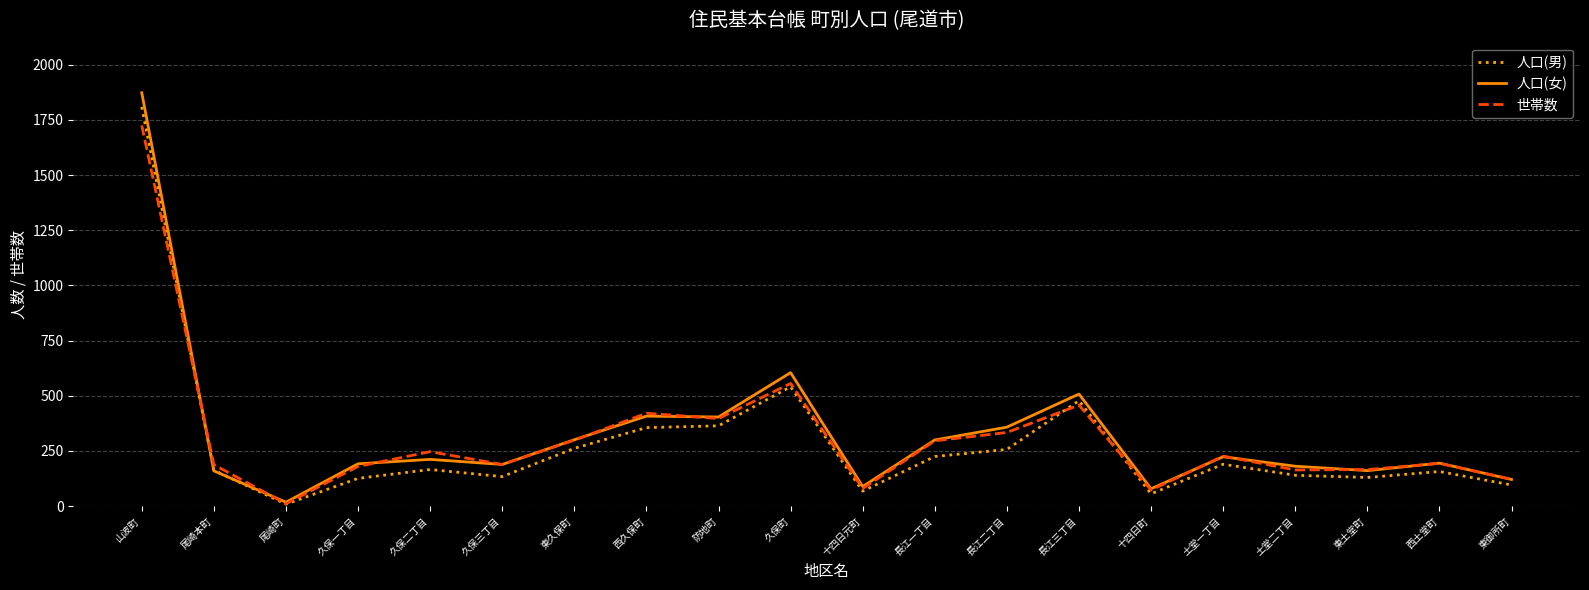

Which series changed the most between 尾崎町 and 久保一丁目?

人口(女)